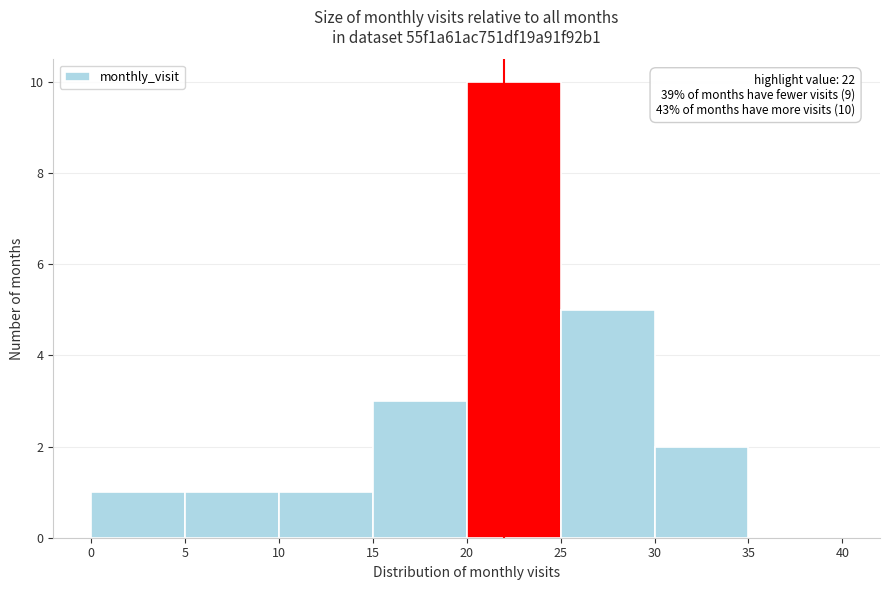

Over which range of the x-axis is the bar tallest?

20 to 25